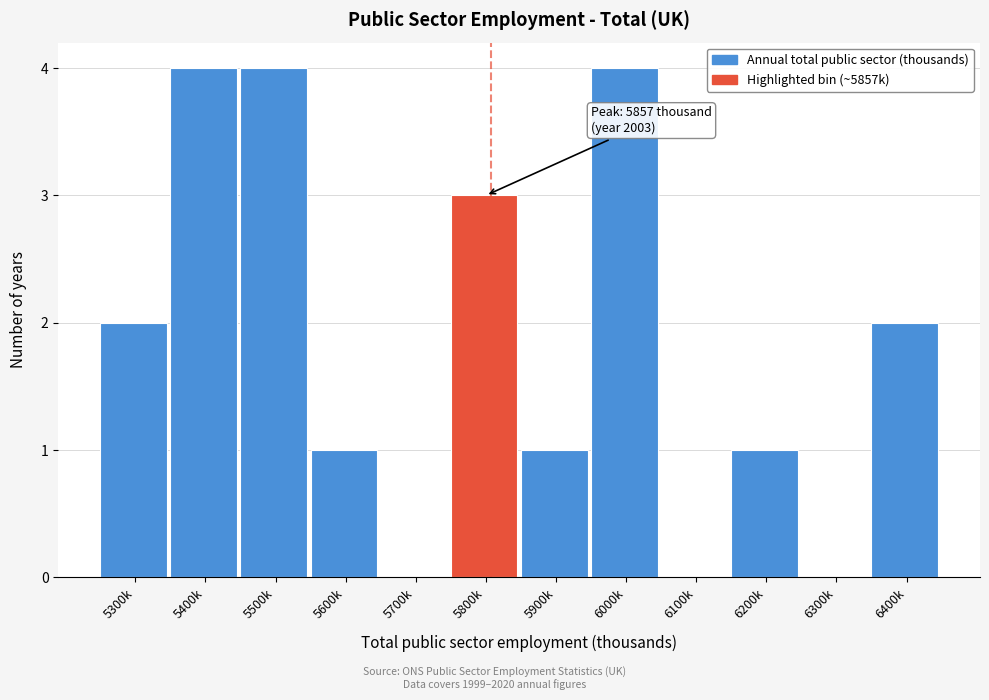

Reading left to right, extract all data points from this chart.

5300k=2	5400k=4	5500k=4	5600k=1	5700k=0	5800k=3	5900k=1	6000k=4	6100k=0	6200k=1	6300k=0	6400k=2